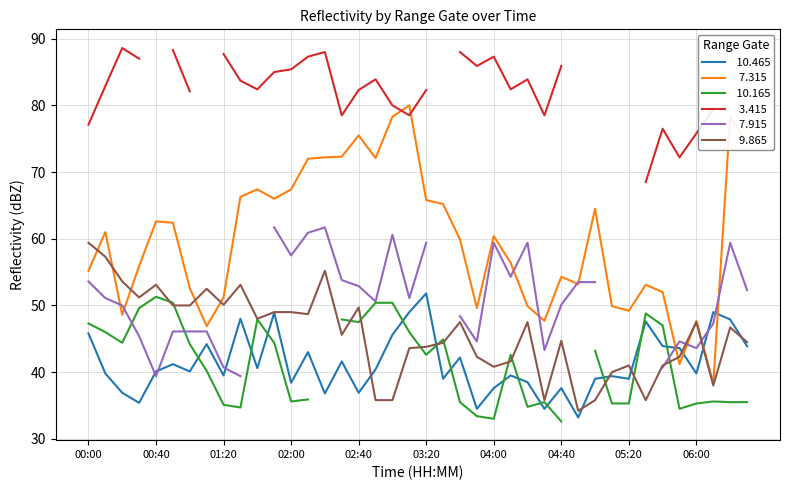

How many intersections are there between 9.865 and 10.465?

8